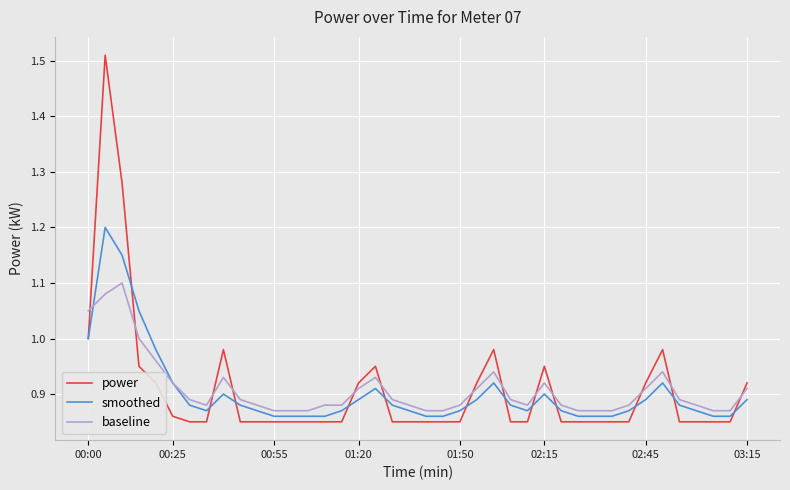

Rank the series by their maximum value, from lowest to highest.

baseline, smoothed, power